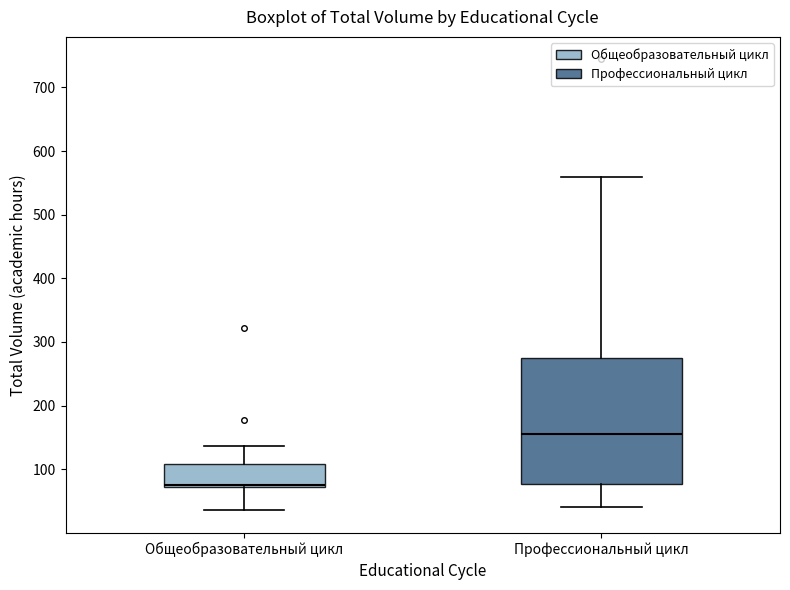

Reading left to right, transcribe this box plot: for each box, give where its median line is, the range the box spans, and where its two whiskers end, as read against the y-axis. The values are not printed on the chart, so give them approximately, as read against the axis.

Общеобразовательный цикл: median 80, box 70 to 110, whiskers 40 to 140
Профессиональный цикл: median 160, box 80 to 270, whiskers 40 to 560